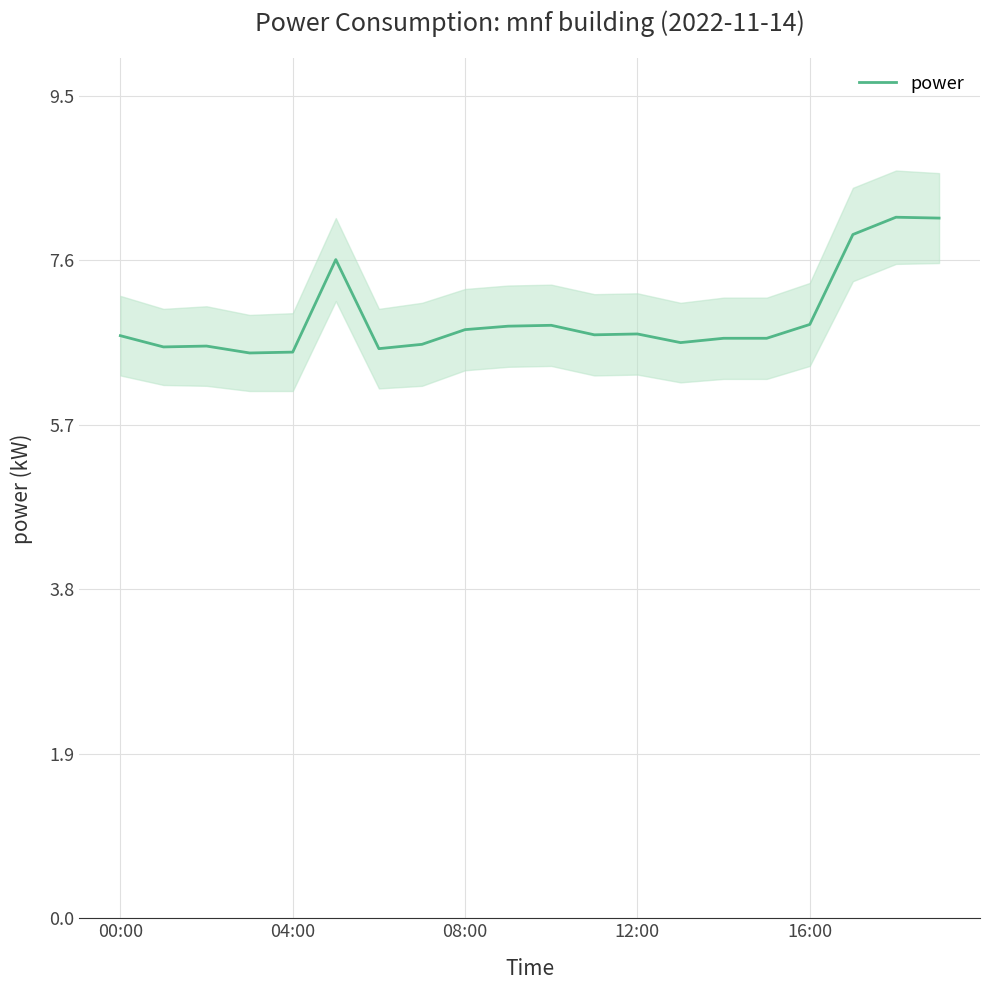

What is the minimum value shown in the chart?

6.5